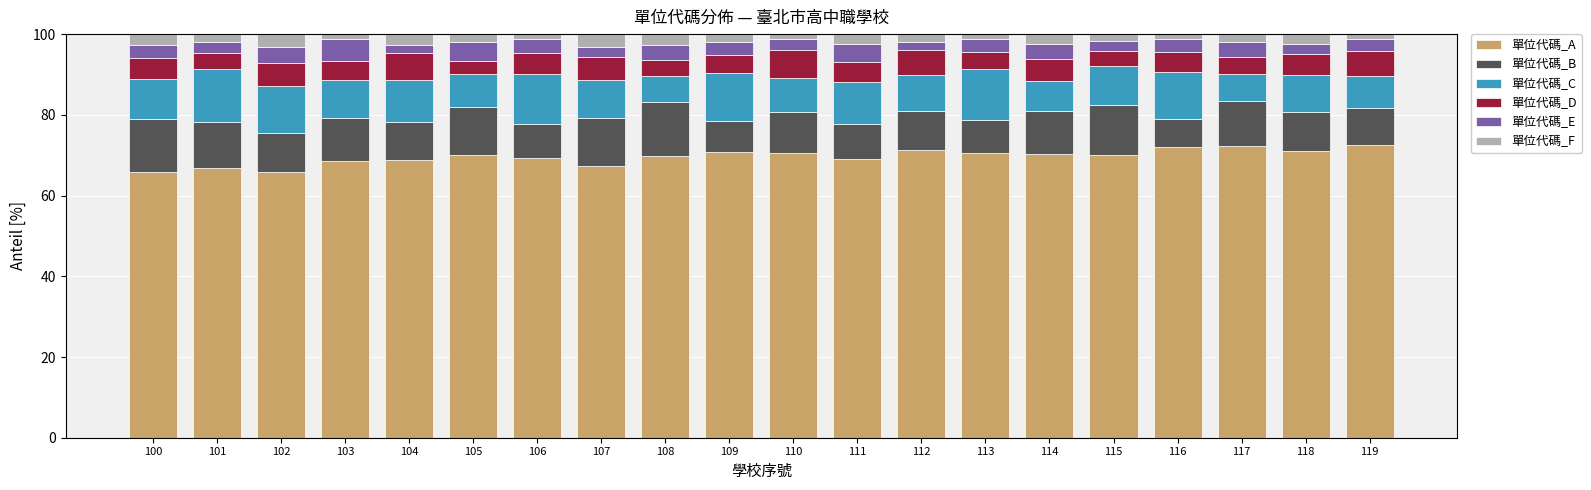

What are all the series names shown in the legend?

單位代碼_A, 單位代碼_B, 單位代碼_C, 單位代碼_D, 單位代碼_E, 單位代碼_F